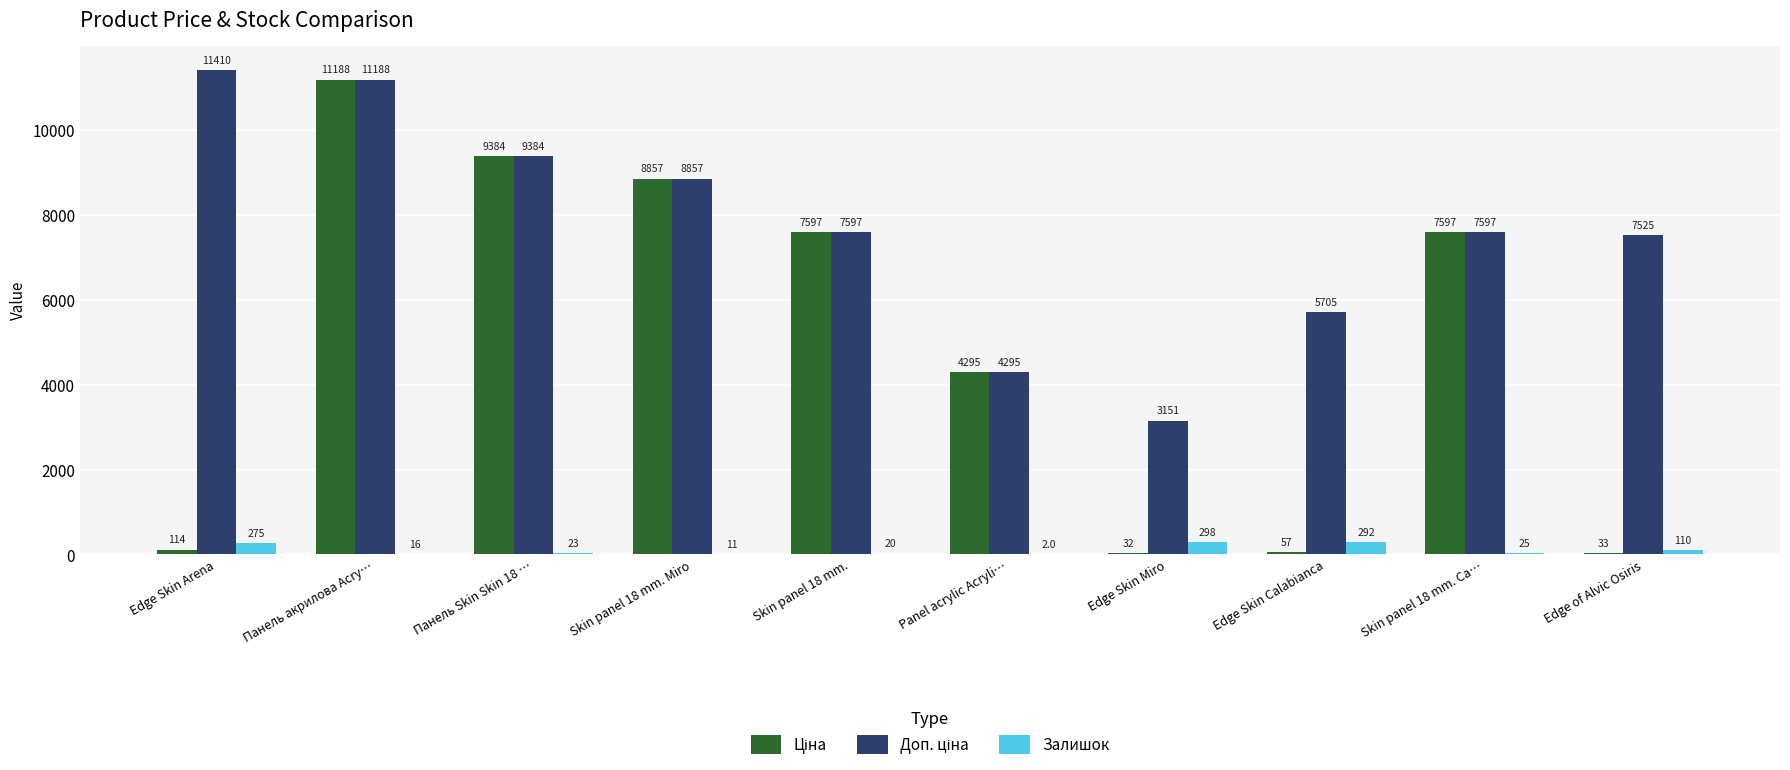

At which label does Залишок first exceed 24?

Edge Skin Arena